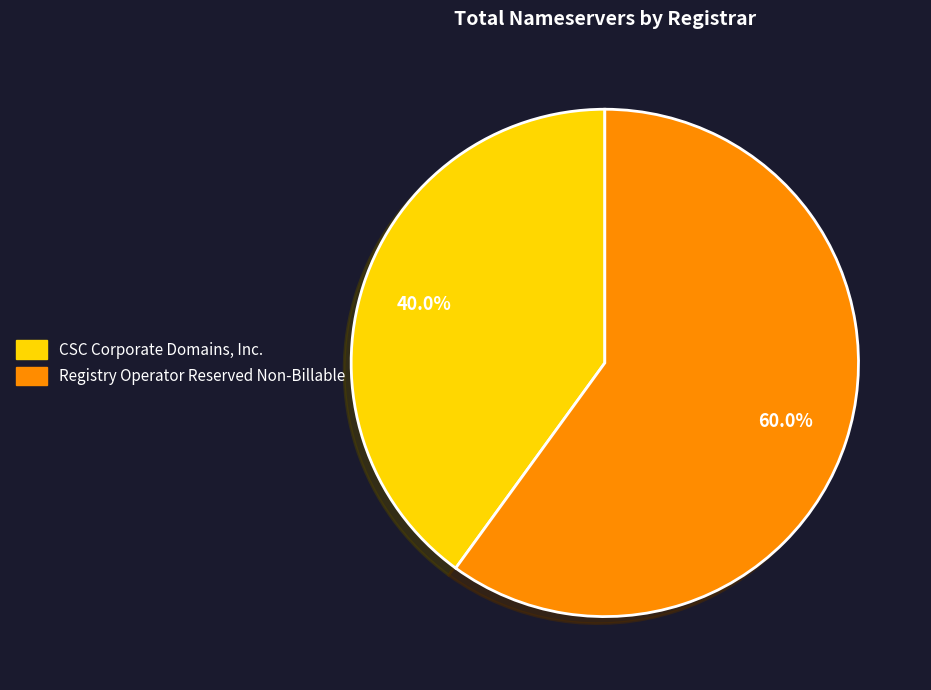

Which has a higher value, Registry Operator Reserved Non-Billable or CSC Corporate Domains, Inc.?

Registry Operator Reserved Non-Billable